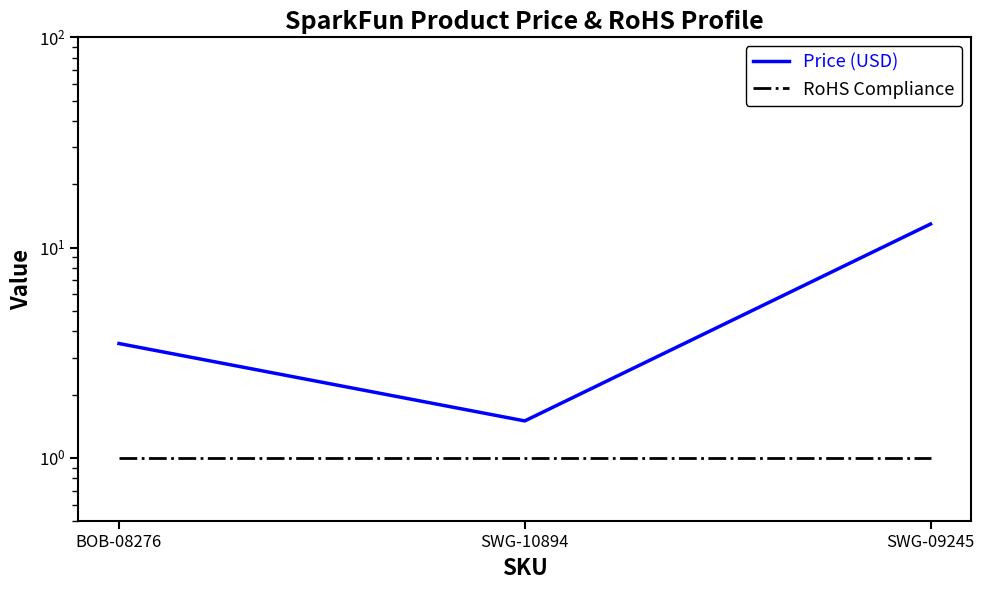

Rank the series at BOB-08276 from lowest to highest value.

RoHS Compliance, Price (USD)